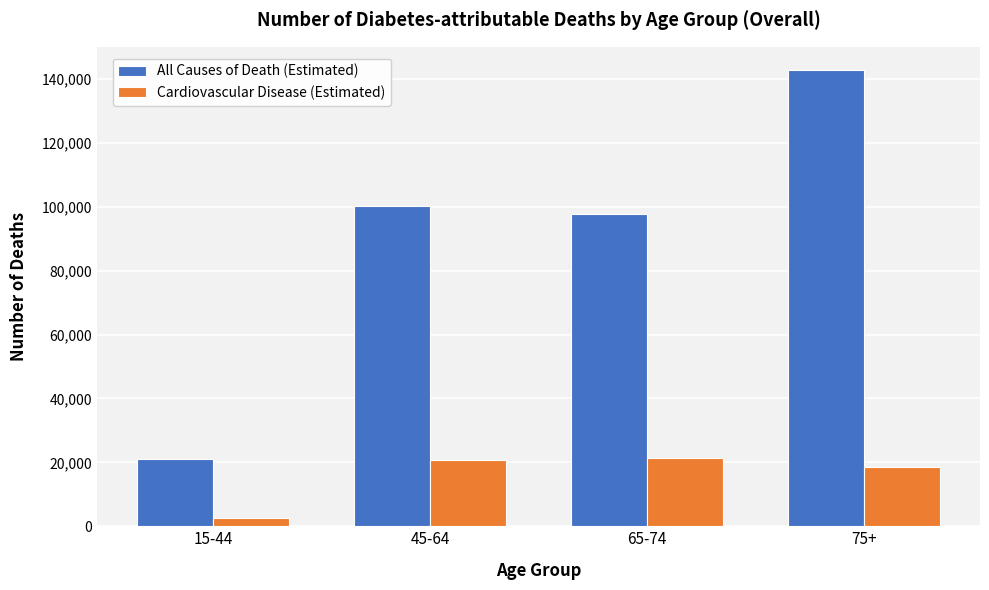

What is the value of the All Causes of Death (Estimated) bar at the 3rd from the left?

97730